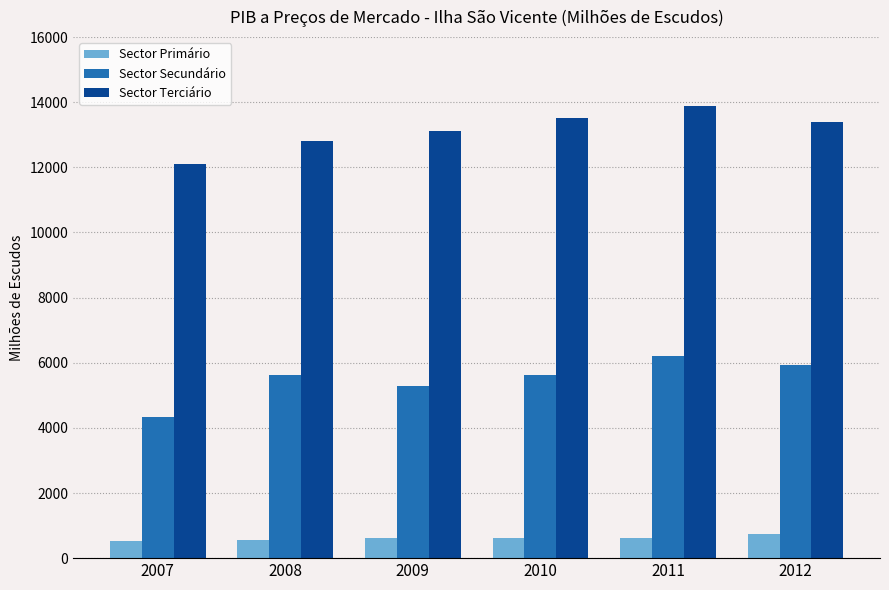

What is the difference between the highest and lowest values at 2012?

12662.1